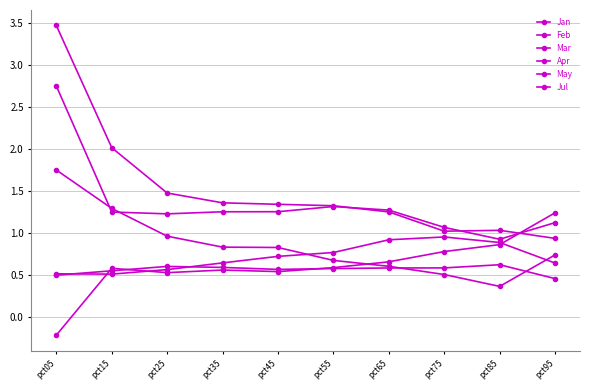

At which category is the sum across all series the highest?

pct05